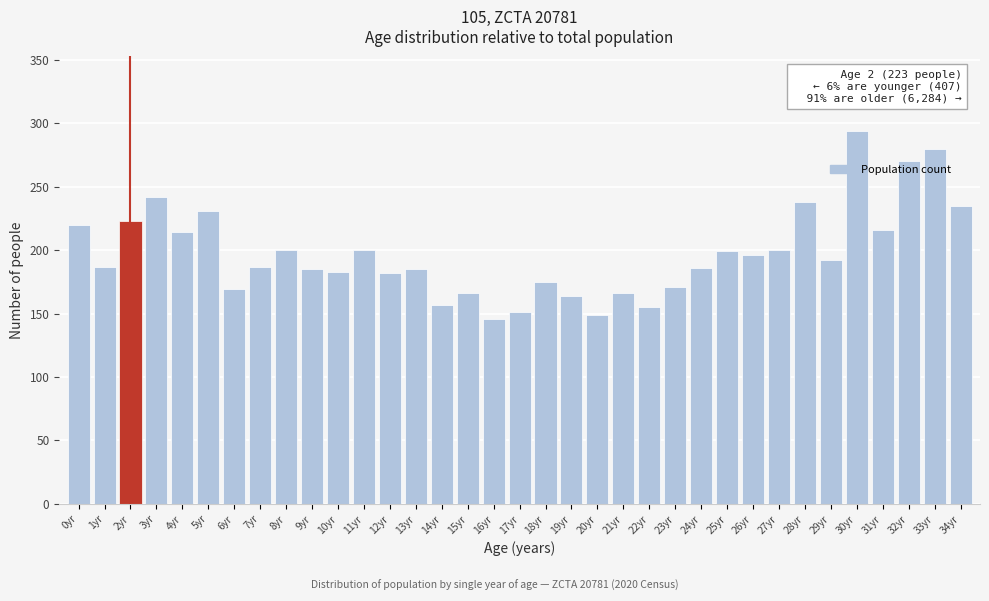

True or false: the data shows 294 at 30yr.

True